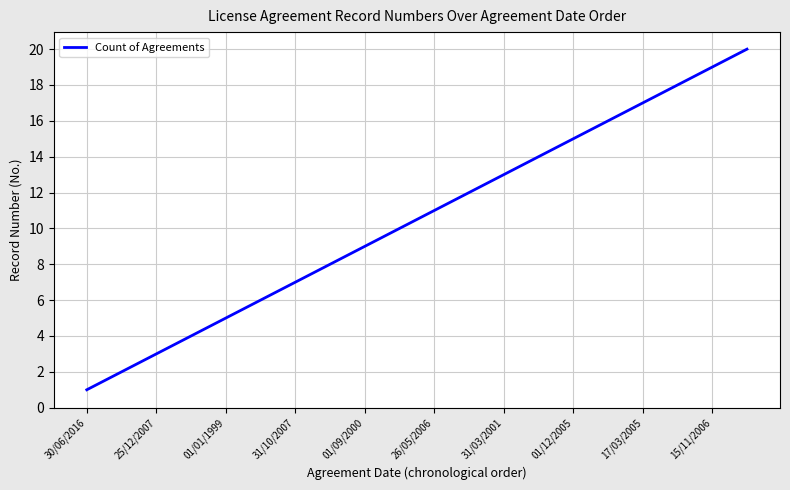

What is the difference between the maximum and minimum values?

19